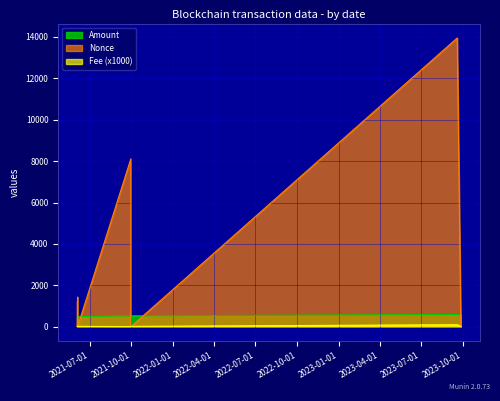

What is the maximum value for Amount?

593.7